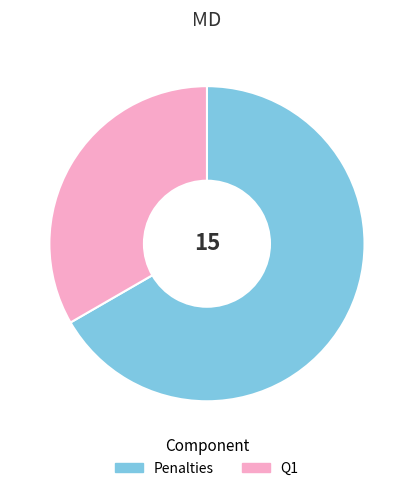

Rank the categories by value from highest to lowest.

Penalties, Q1